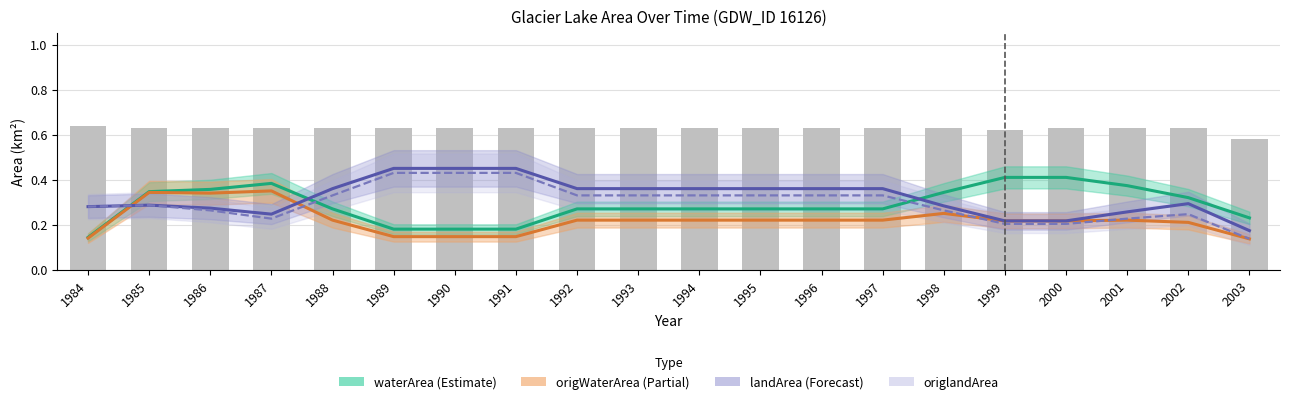

The landArea series shows 0.4 at 1995. True or false?

True